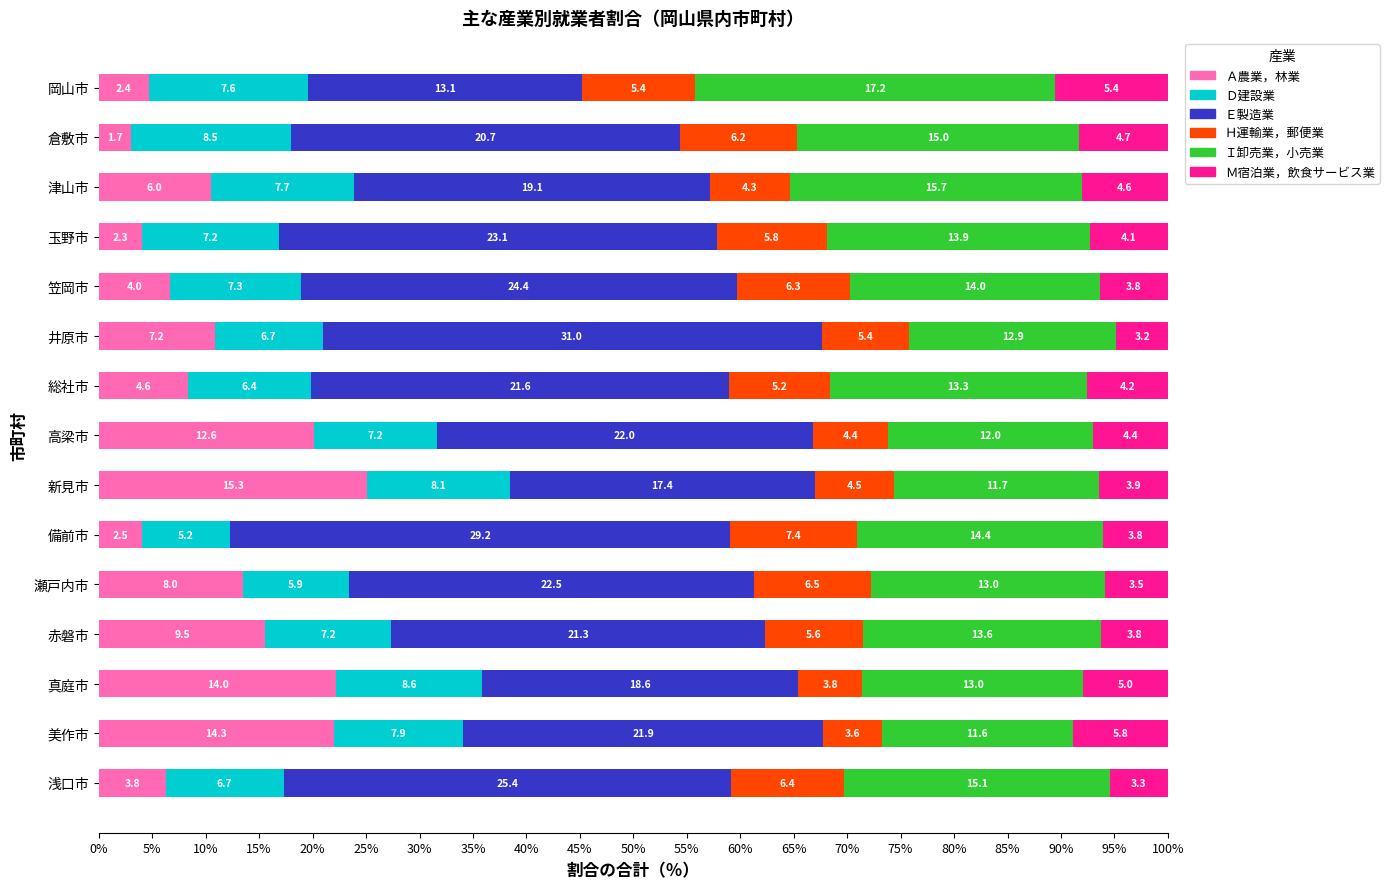

What are all the series names shown in the legend?

Ａ農業，林業, Ｄ建設業, Ｅ製造業, Ｈ運輸業，郵便業, Ｉ卸売業，小売業, Ｍ宿泊業，飲食サービス業